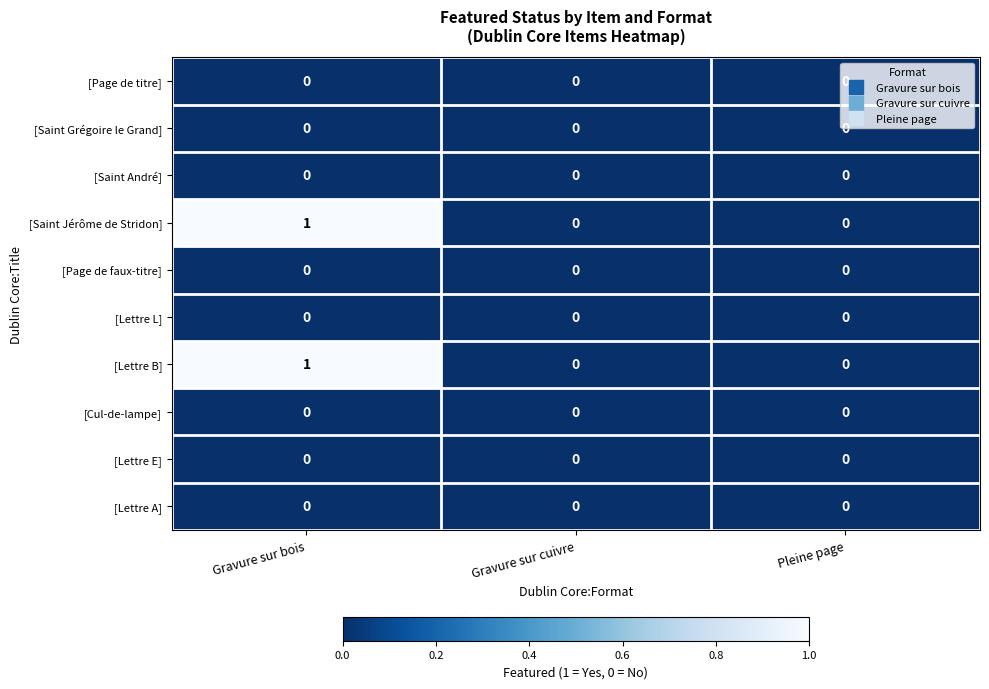

At which label does [Saint Jérôme de Stridon] reach its peak?

Gravure sur bois